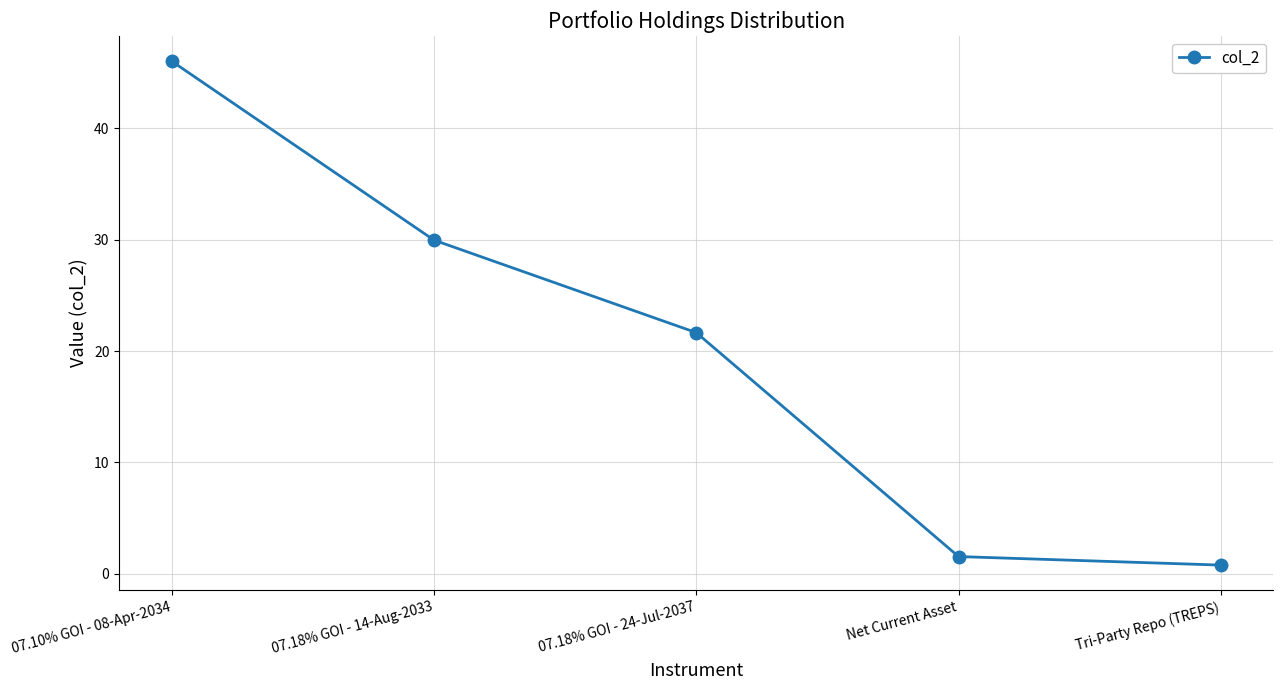

Which has a higher value, Net Current Asset or 07.18% GOI - 24-Jul-2037?

07.18% GOI - 24-Jul-2037